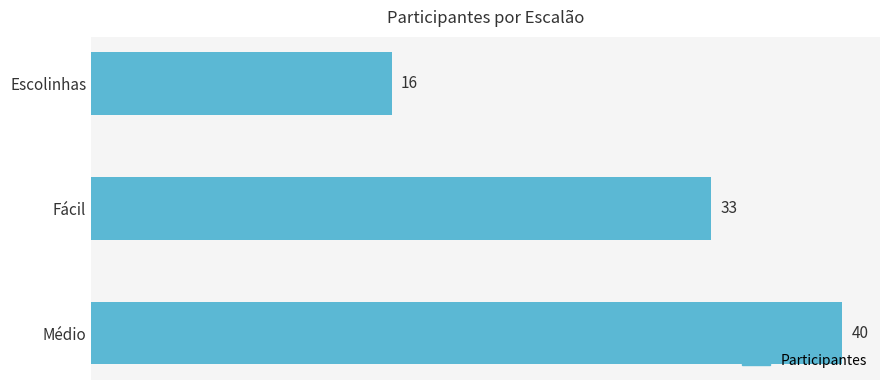

What is the label of the 1st bar from the top?

Escolinhas